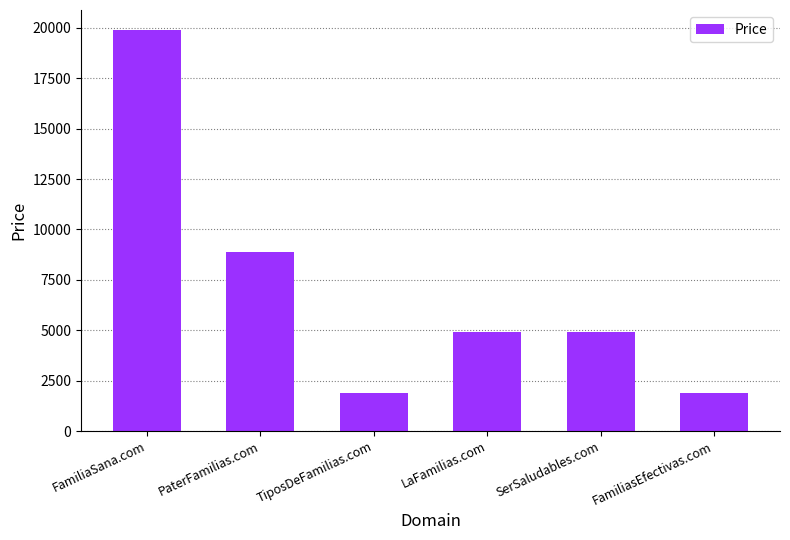

How many values are between 1888 and 8888?

5